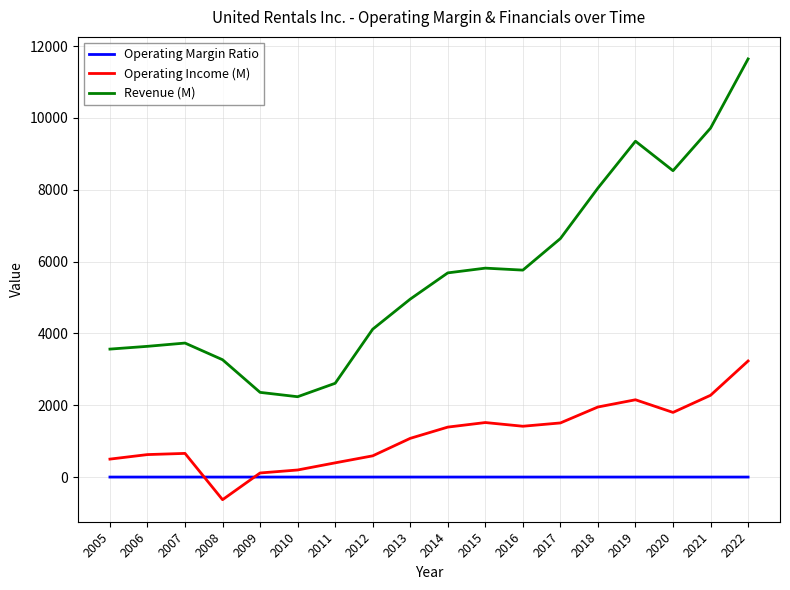

How many series are shown in this chart?

3